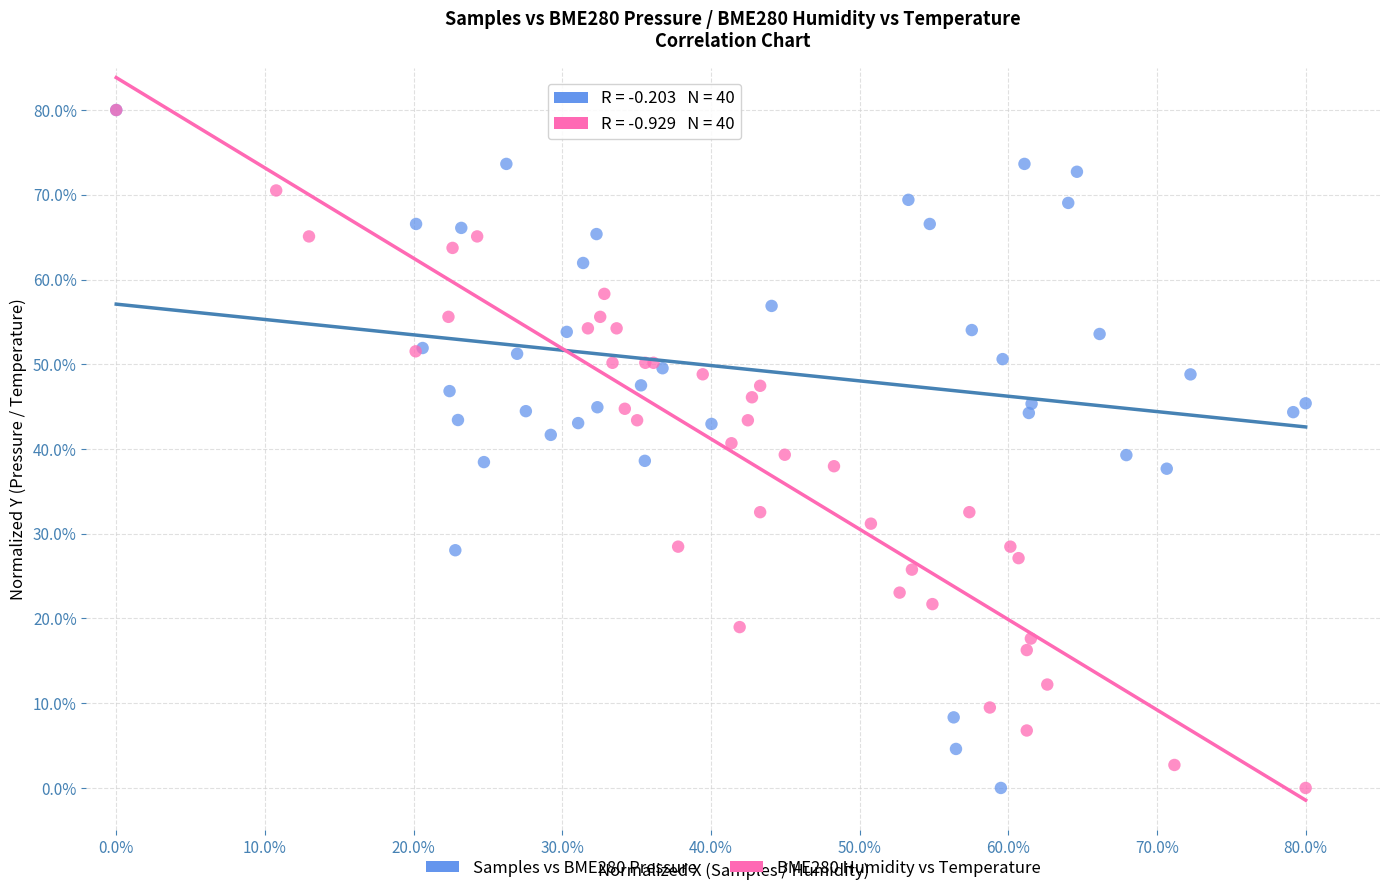

What are all the series names shown in the legend?

Samples vs BME280 Pressure, BME280 Humidity vs Temperature